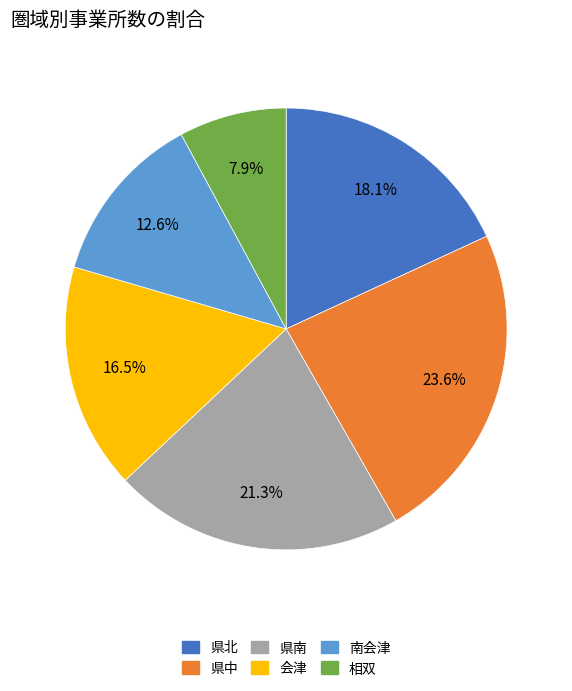

Does 相双 account for over 50% of the chart?

No